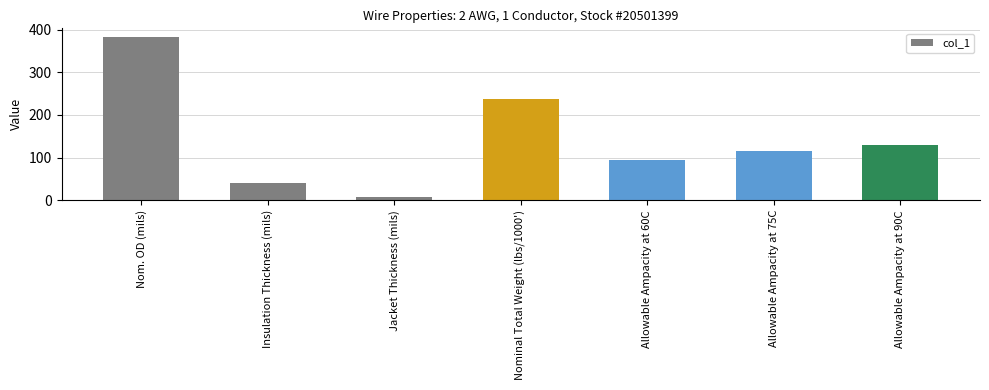

Reading left to right, what are all the values shown in this chart?

384	40	7	237	95	115	130